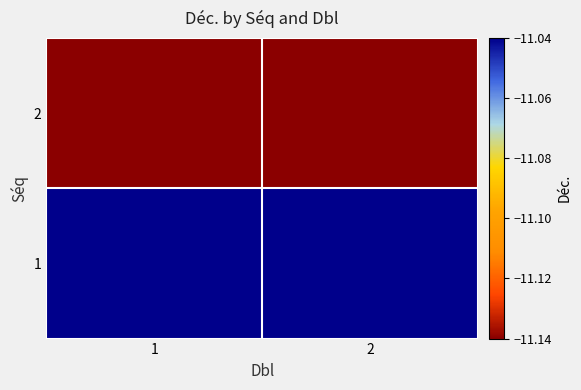

Which category has the highest value across all series?

1